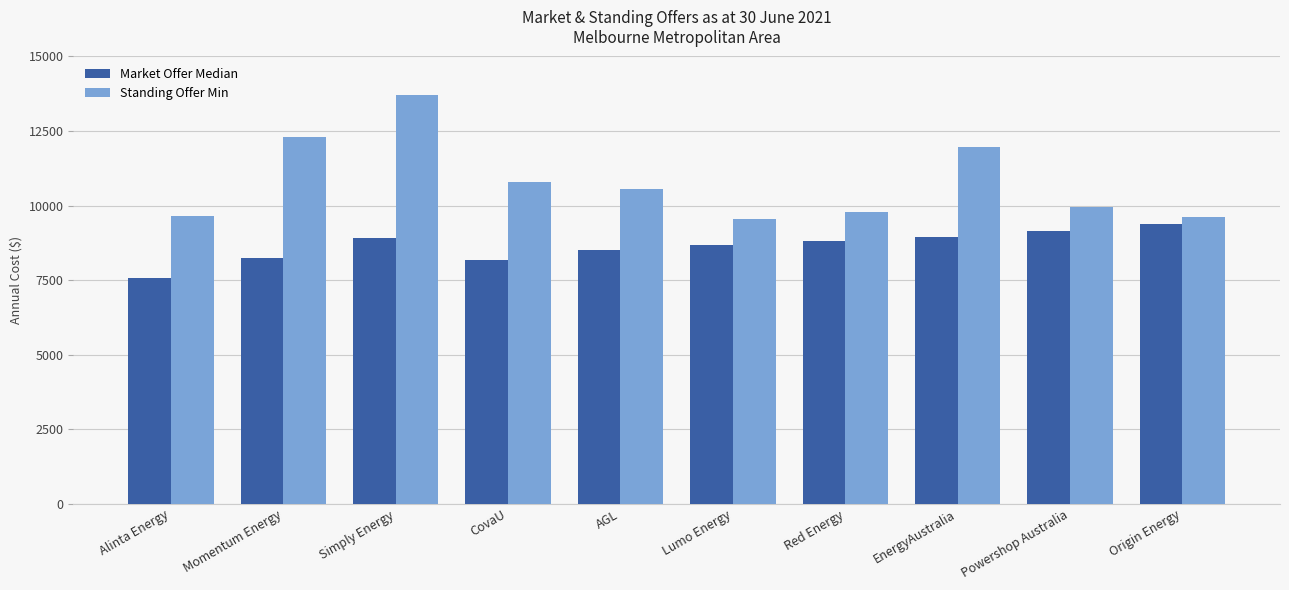

The value of Market Offer Median at CovaU is 8190.0. True or false?

True